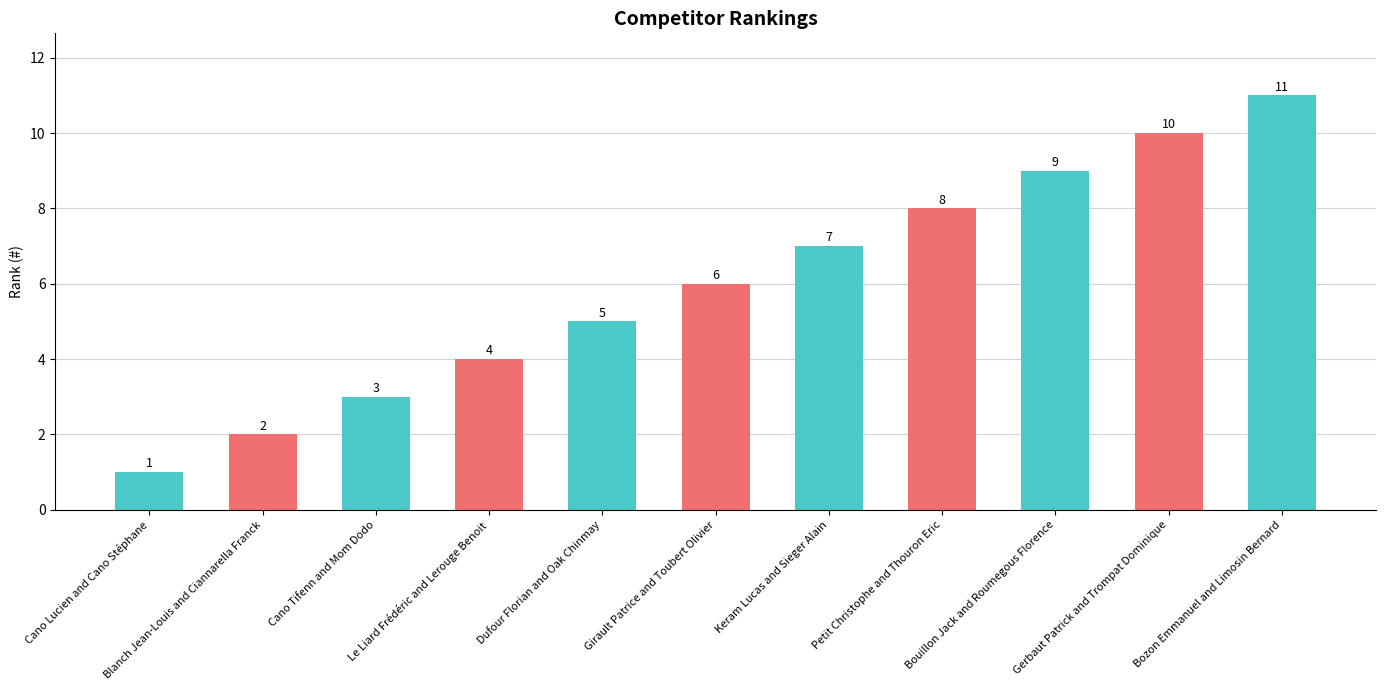

What is the difference between the maximum and minimum values?

10